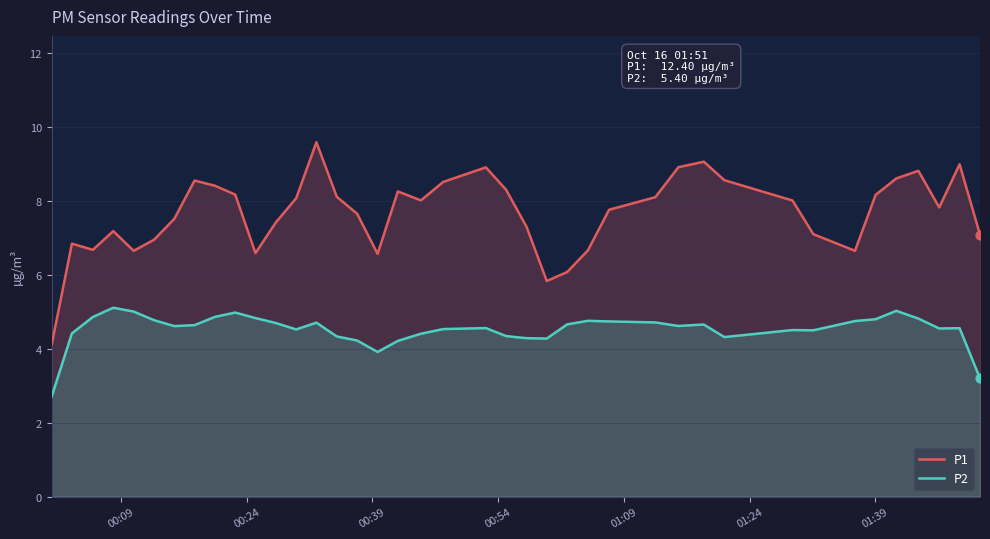

Which series has the largest total across all categories?

P1